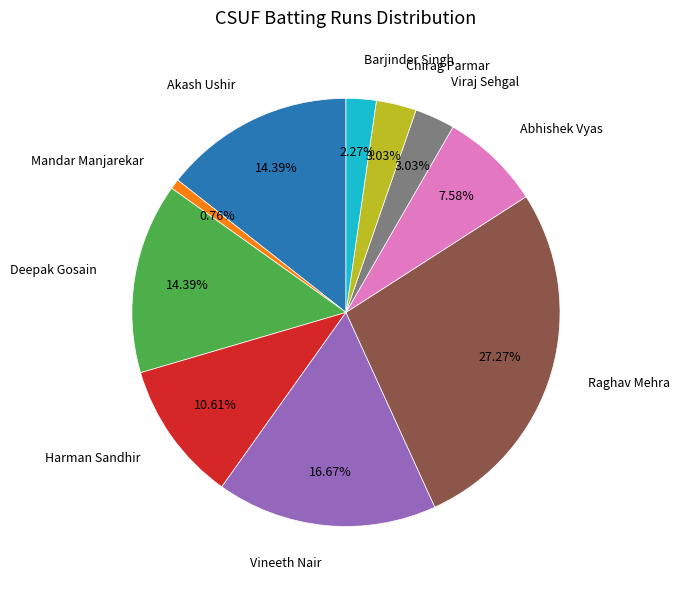

Do Mandar Manjarekar and Raghav Mehra together represent more than half of the pie?

No